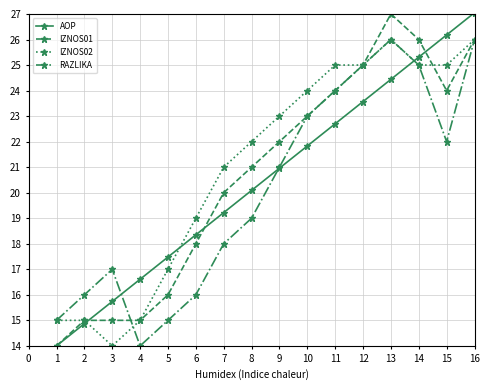

How many lines are shown in the chart?

4